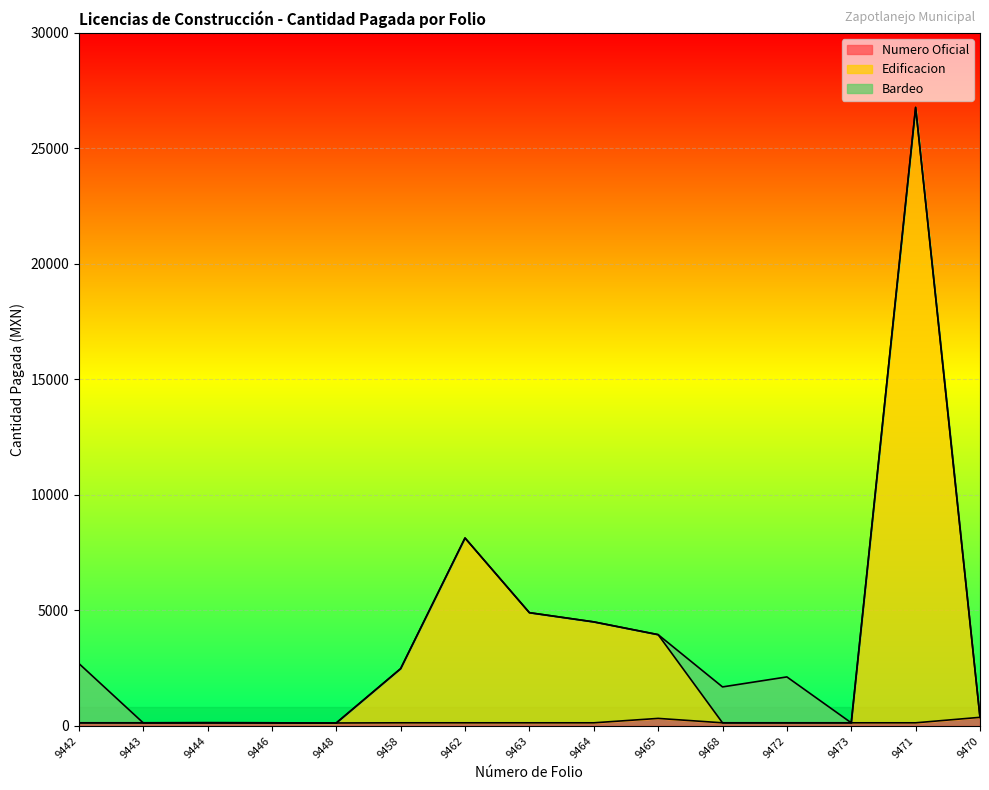

At which category is the sum across all series the highest?

9471